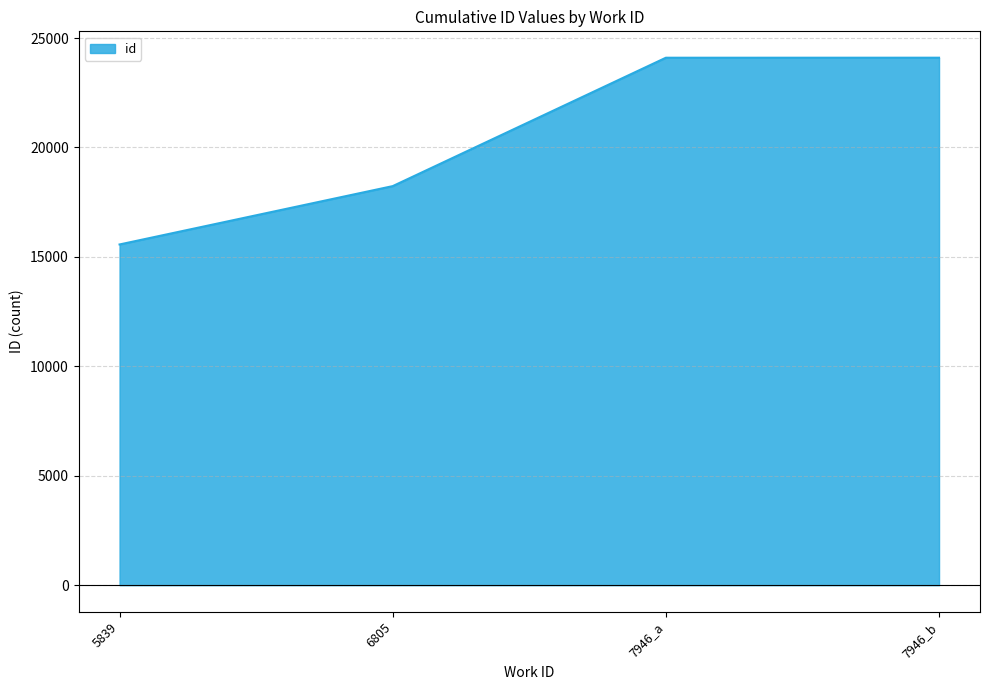

What is the greatest value displayed?

24101